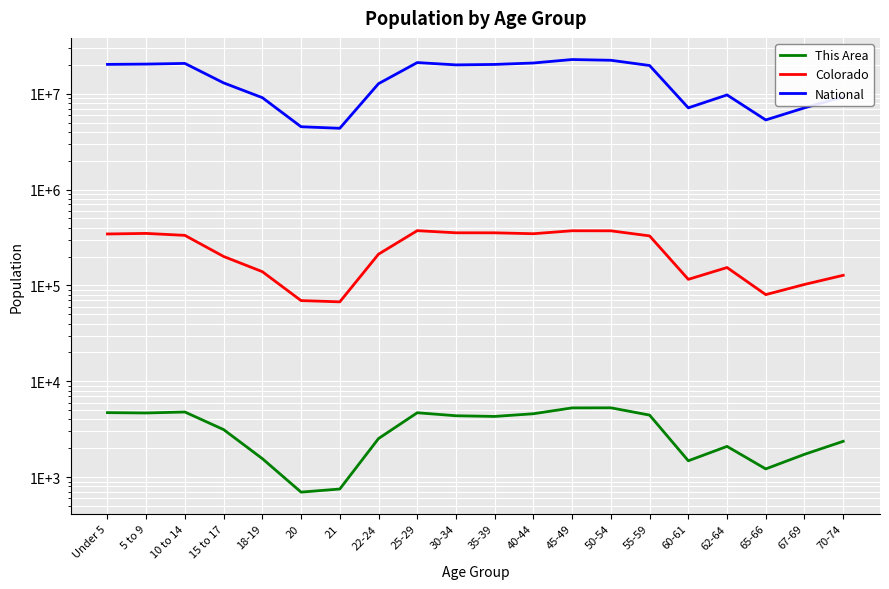

What is the total value across all series at 18-19?

9226732